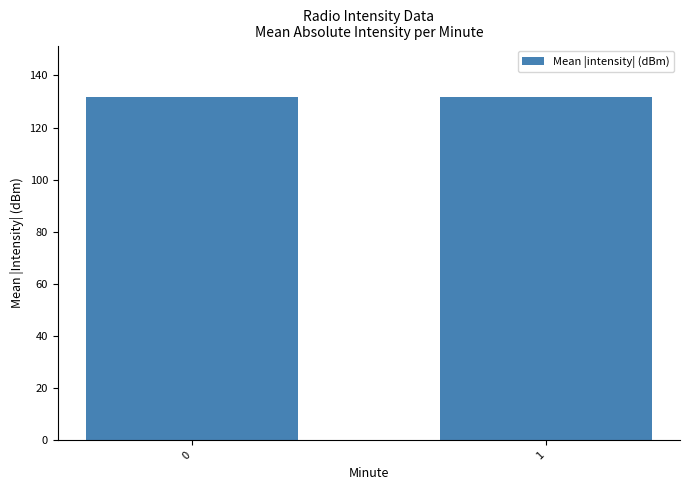

What is the value of the 1st bar from the left?

131.7